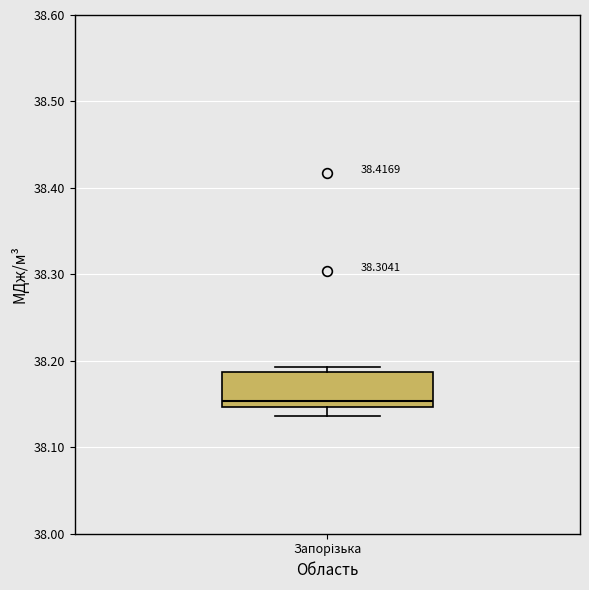

Where is the lower edge of the box for Запорізька on the y-axis? The values are not printed on the chart, so give them approximately, as read against the axis.

38.15